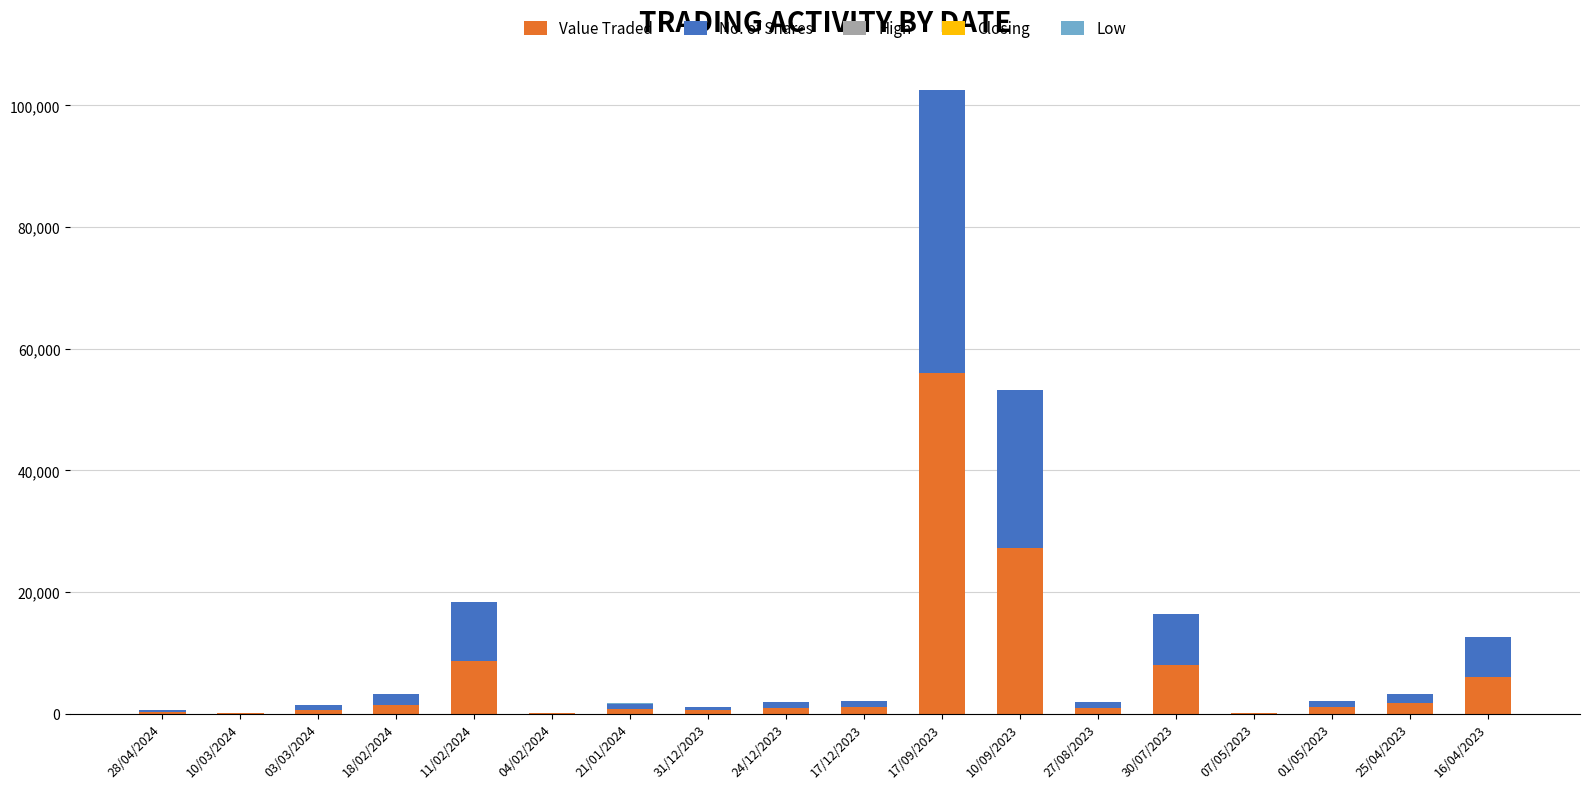

At which category is the sum across all series the highest?

17/09/2023